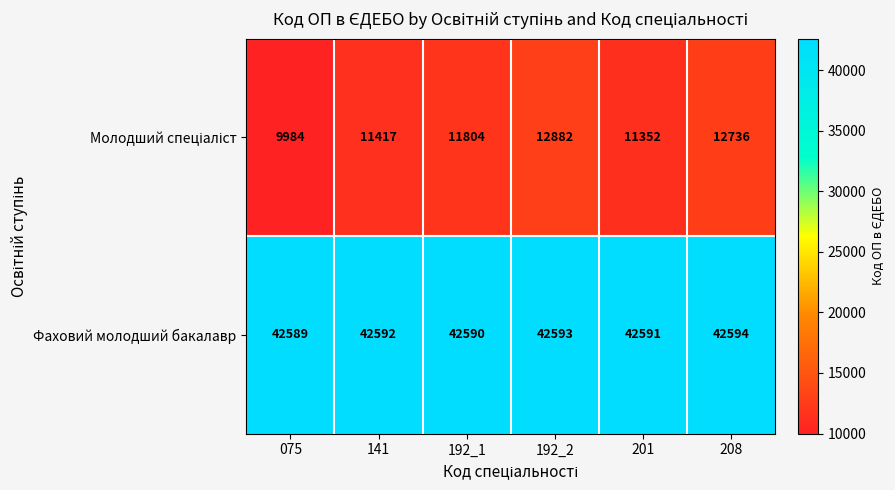

What is the sum of the Фаховий молодший бакалавр values at 201 and 208?

85185